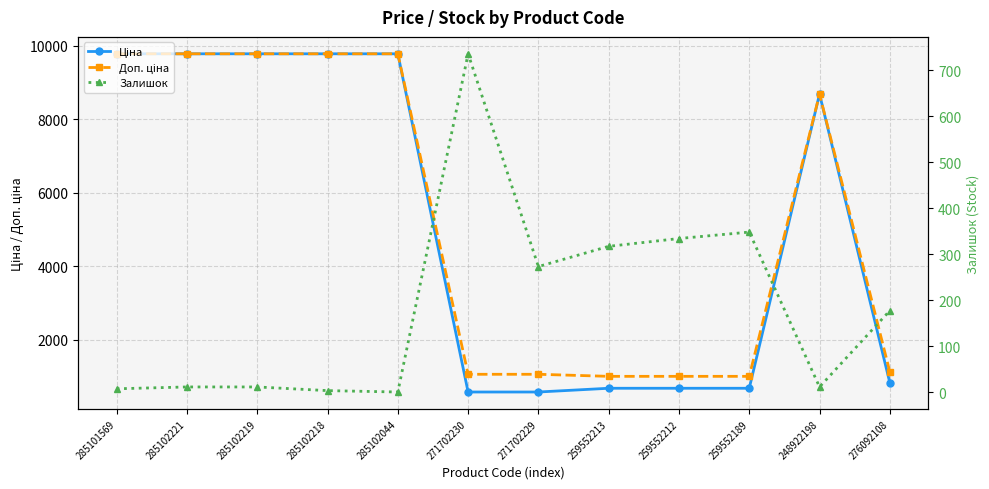

The Залишок series shows -273.6 at 285102044. True or false?

False